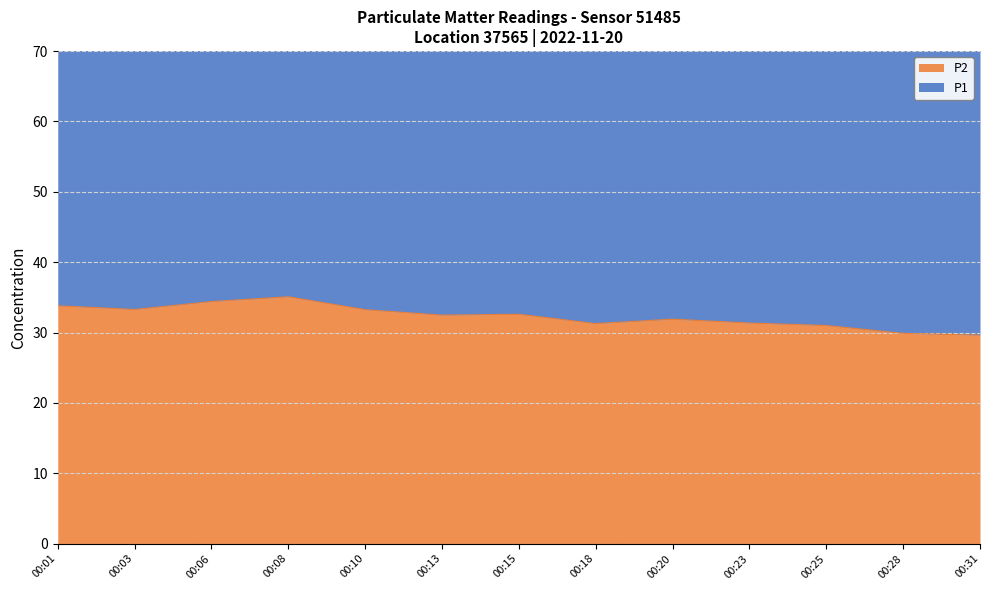

True or false: P1 has a value of 121.4 at 00:25.

False